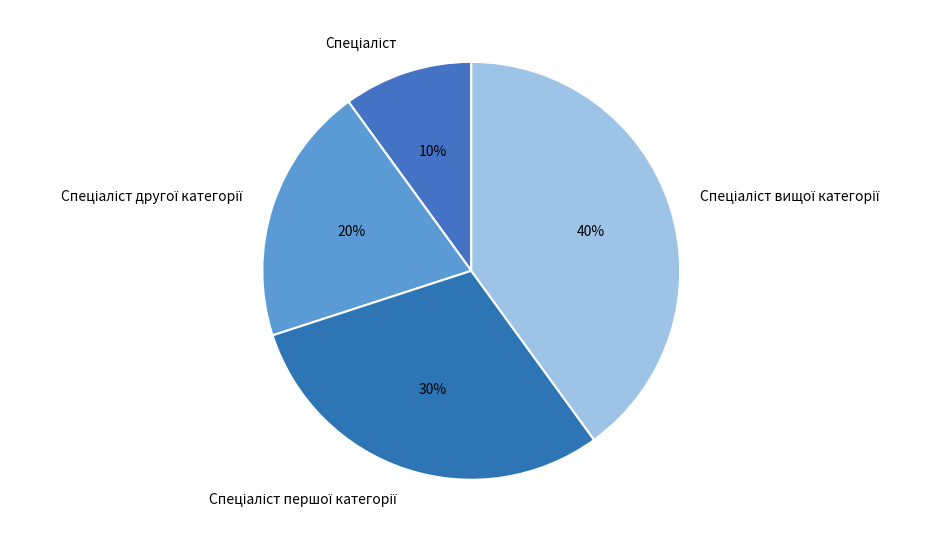

To the nearest percent, what is the average slice percentage?

25%